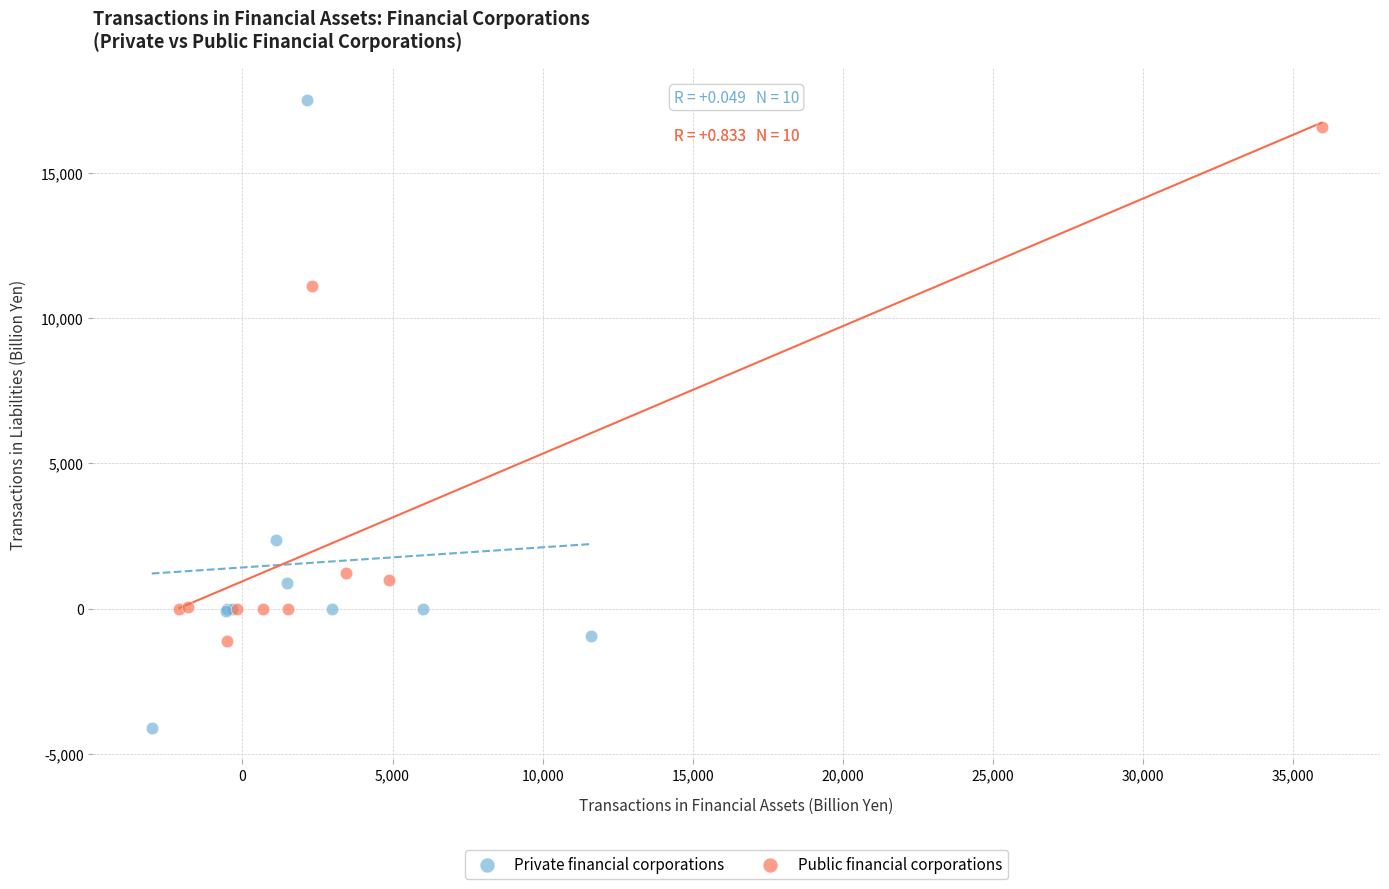

Which series has the largest Y range (max minus min)?

Private financial corporations